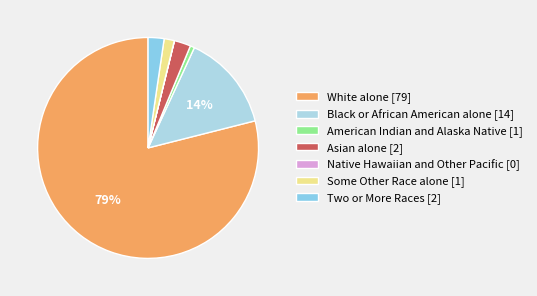

Which slice is the largest?

White alone